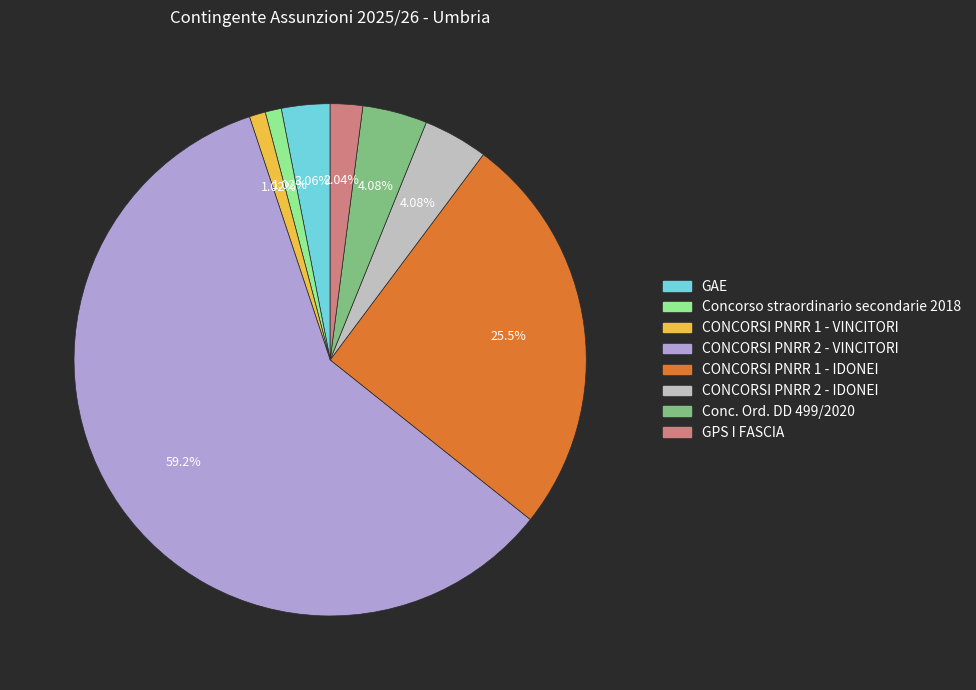

Is it true that Conc. Ord. DD 499/2020 is 4% of the pie?

True